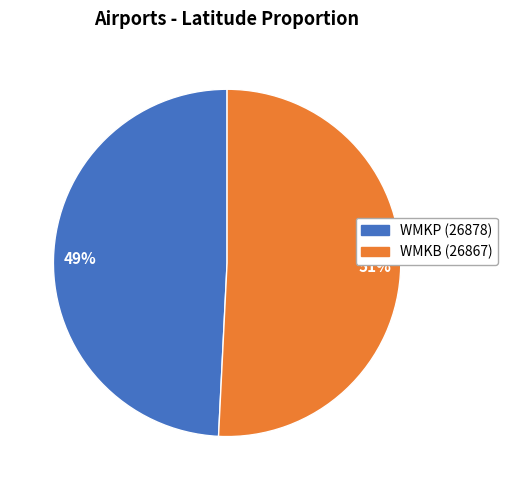

The WMKP (26878) slice represents 49% of the pie. True or false?

True